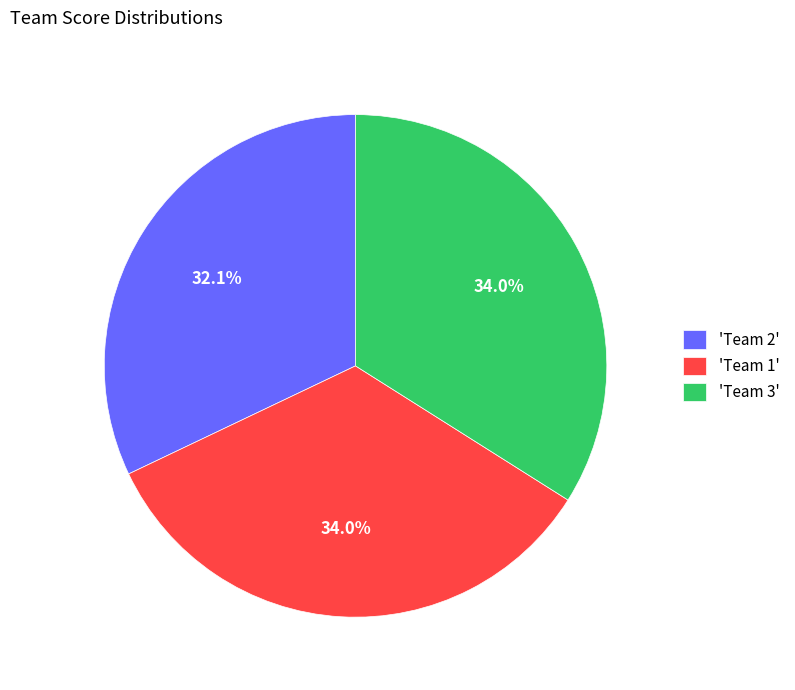

Between 'Team 2' and 'Team 1', which is larger?

'Team 1'